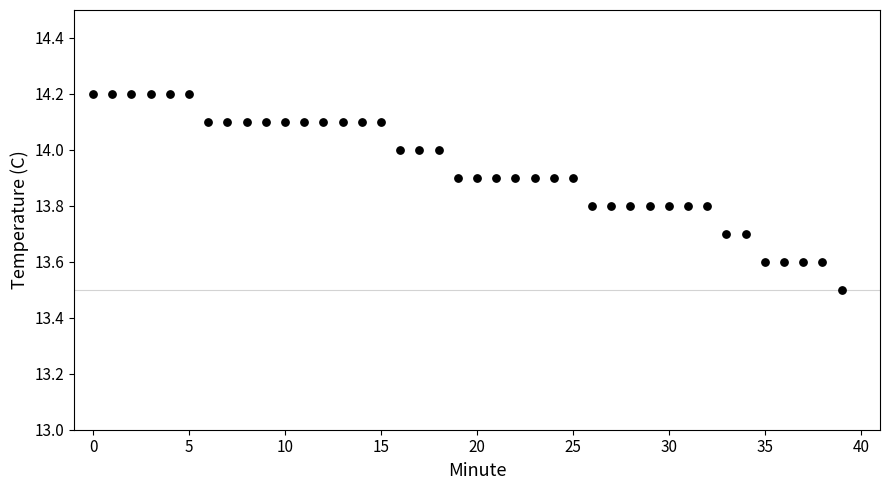

What is the range of Y values (max minus min)?

0.7